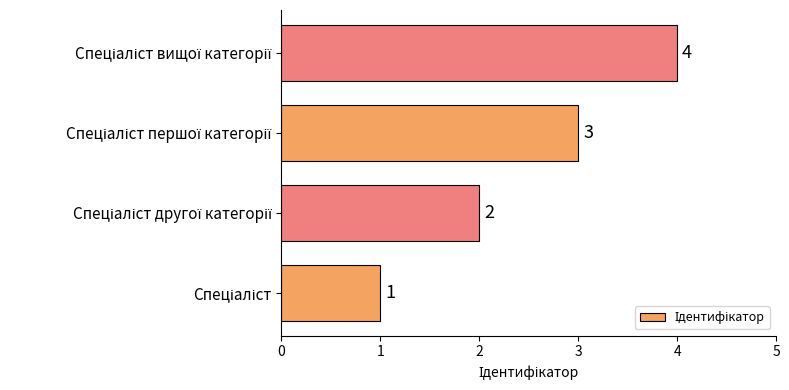

How many values are between 2 and 4?

3